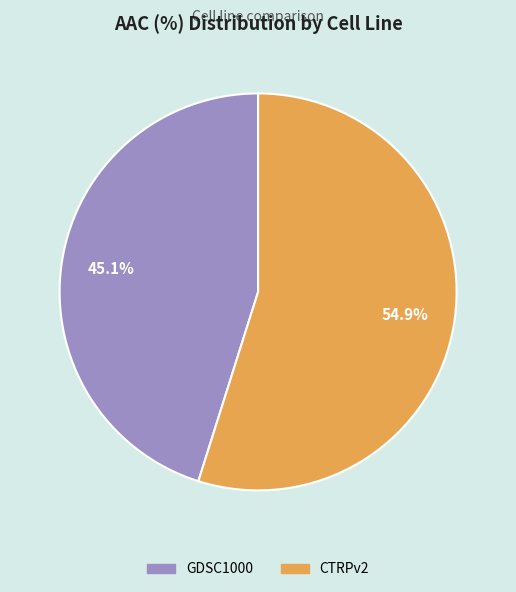

To the nearest percent, what portion does GDSC1000 represent?

45%